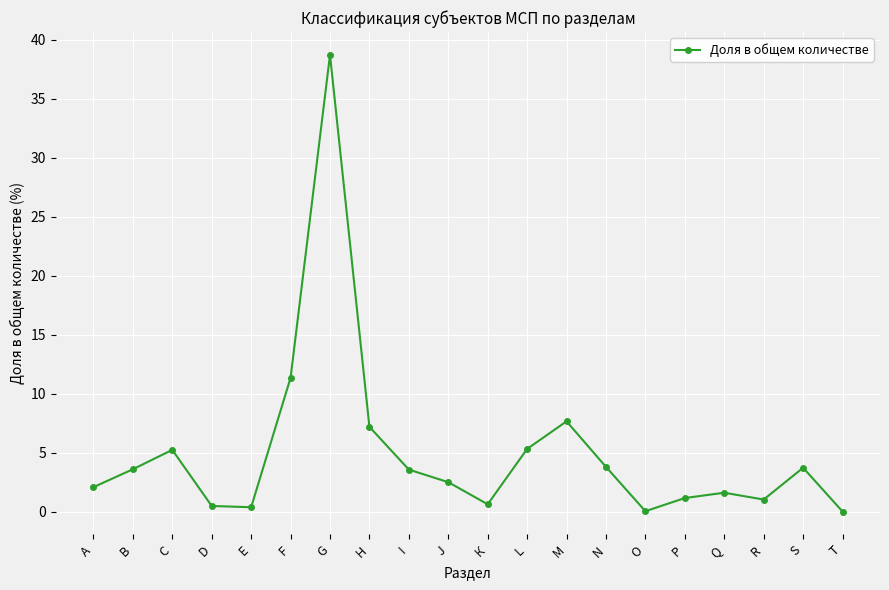

How many points are lower than both their immediate neighbors (excluding endpoints)?

4